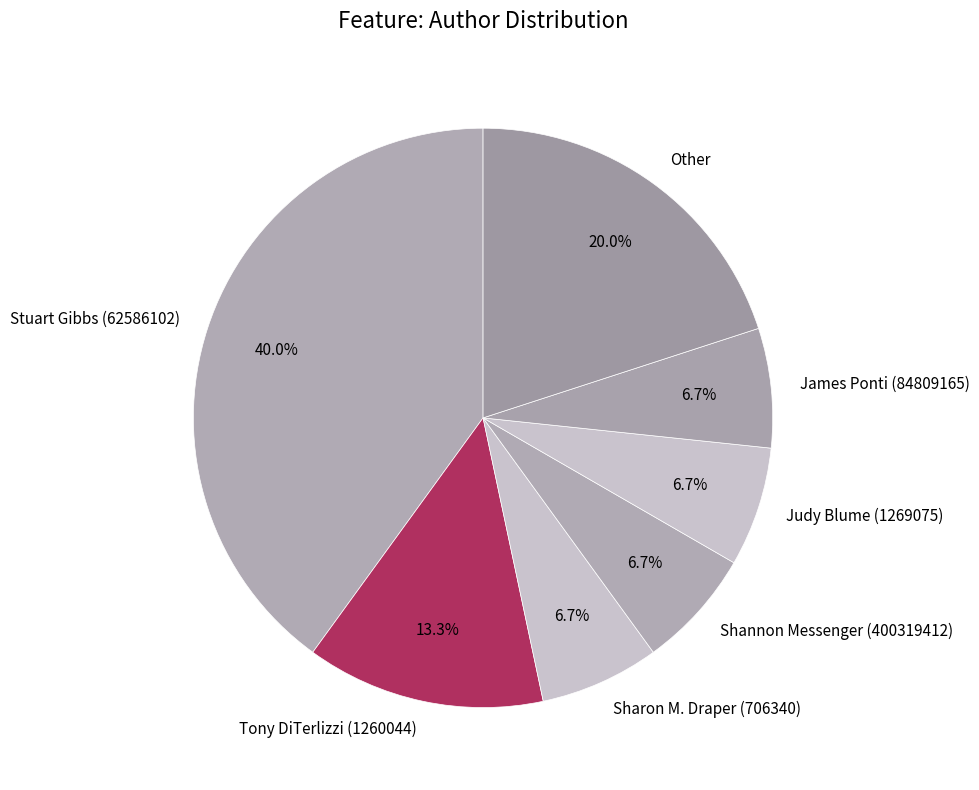

To the nearest percent, what is the difference between the Tony DiTerlizzi (1260044) and Judy Blume (1269075) slice percentages?

7%